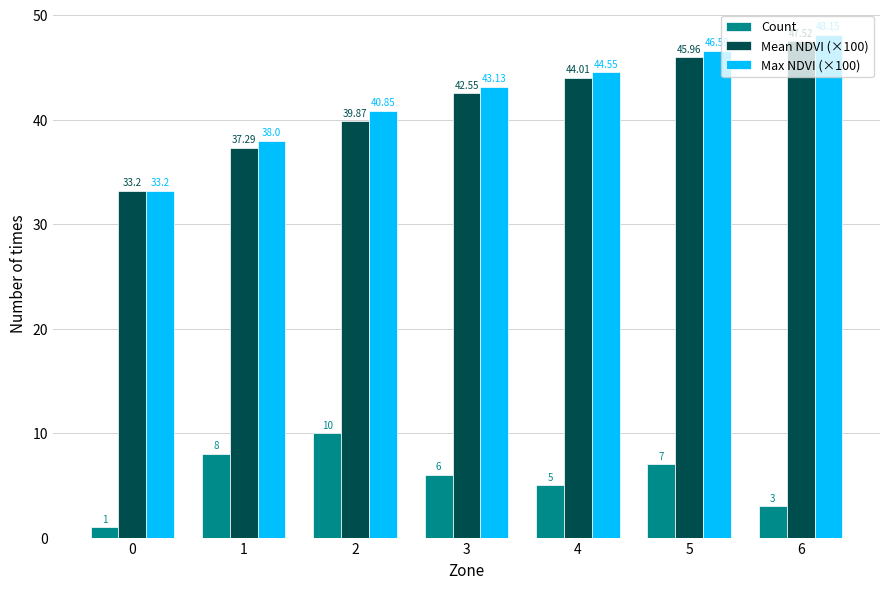

How many groups of bars are there?

7